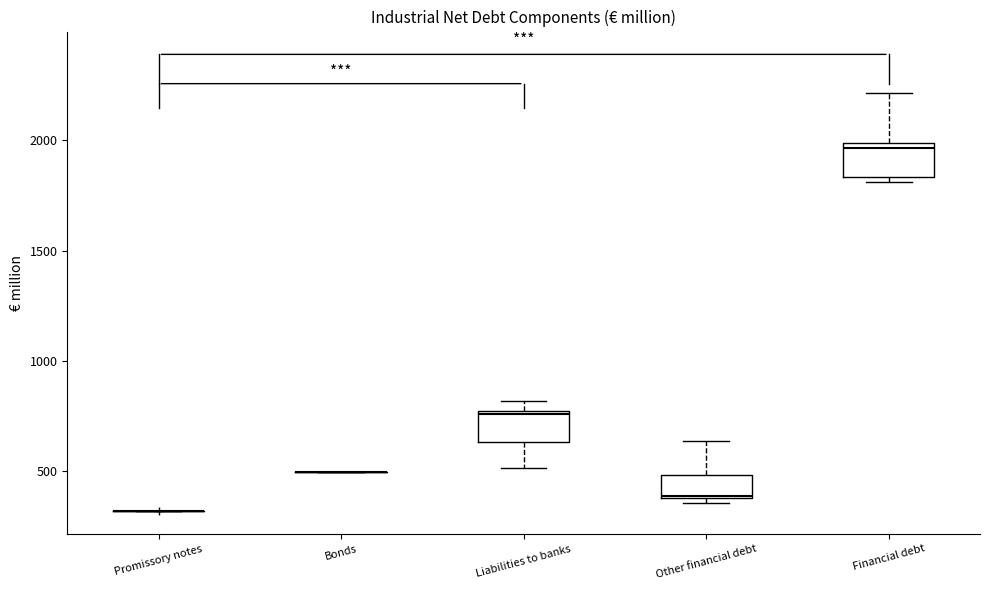

Reading left to right, transcribe this box plot: for each box, give where its median line is, the range the box spans, and where its two whiskers end, as read against the y-axis. The values are not printed on the chart, so give them approximately, as read against the axis.

Promissory notes: box collapsed to a line at 300, whiskers 300 to 300
Bonds: box collapsed to a line at 500, whiskers 500 to 500
Liabilities to banks: median 750, box 650 to 750, whiskers 500 to 800
Other financial debt: median 400, box 400 to 500, whiskers 350 to 650
Financial debt: median 1950, box 1850 to 2000, whiskers 1800 to 2200